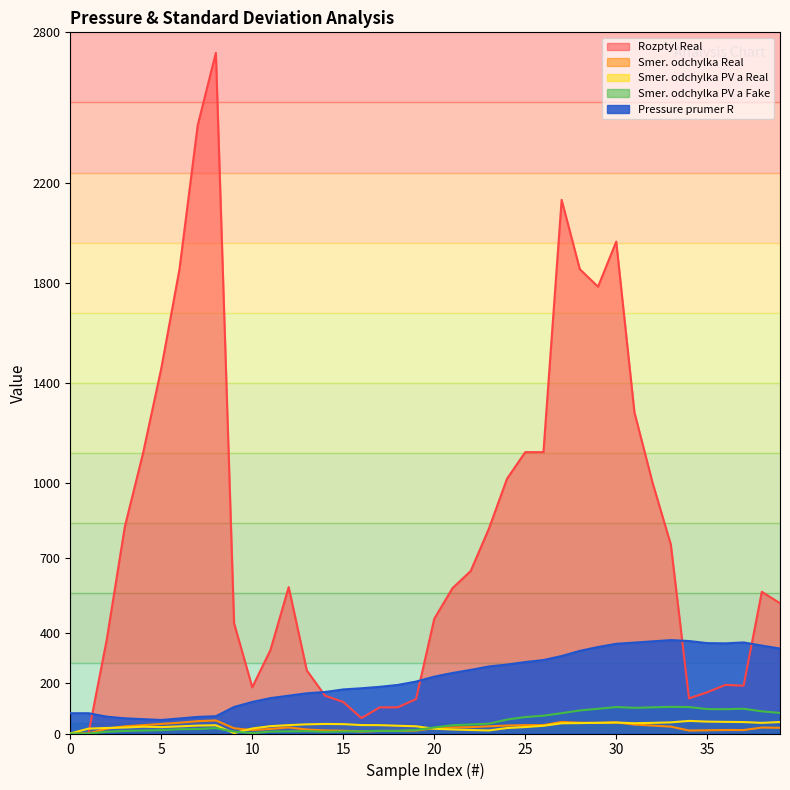

Which has a higher value, 4 or 35?

4